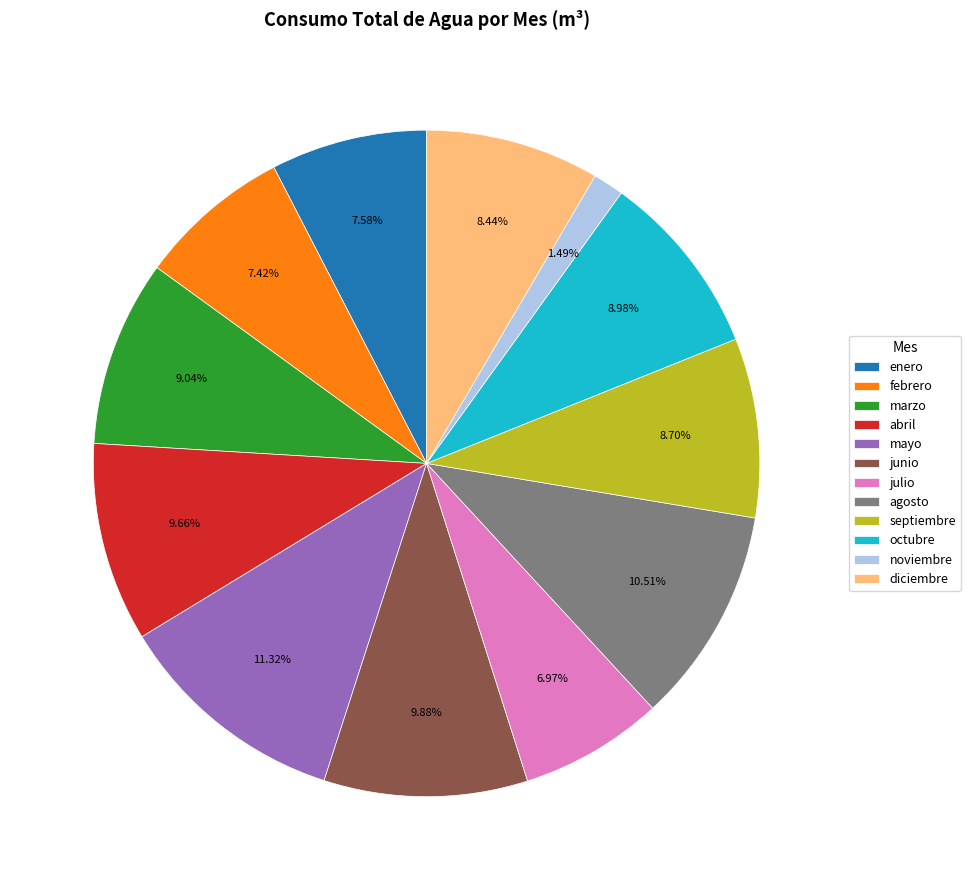

How many segments does this pie chart have?

12